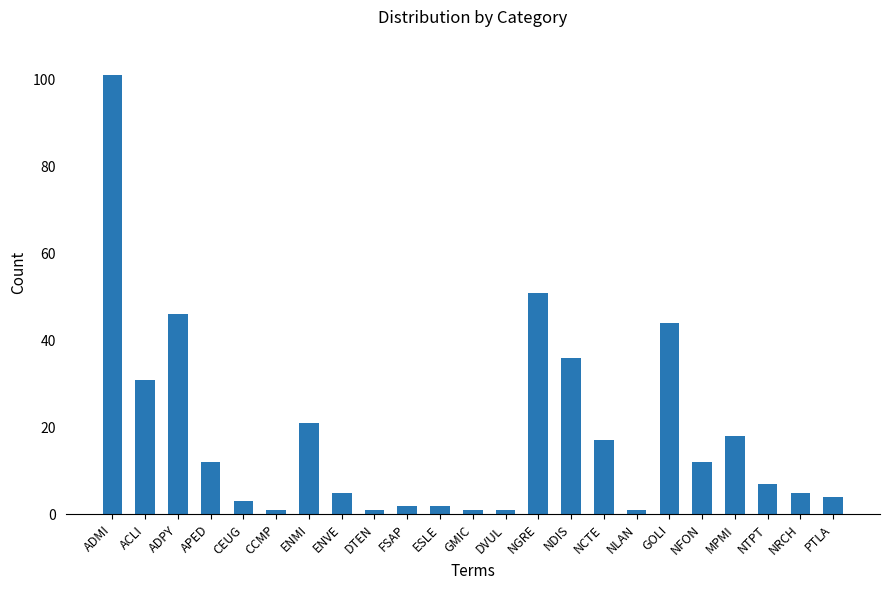

Approximately how many times larger is the value at NCTE compared to APED?

1.4